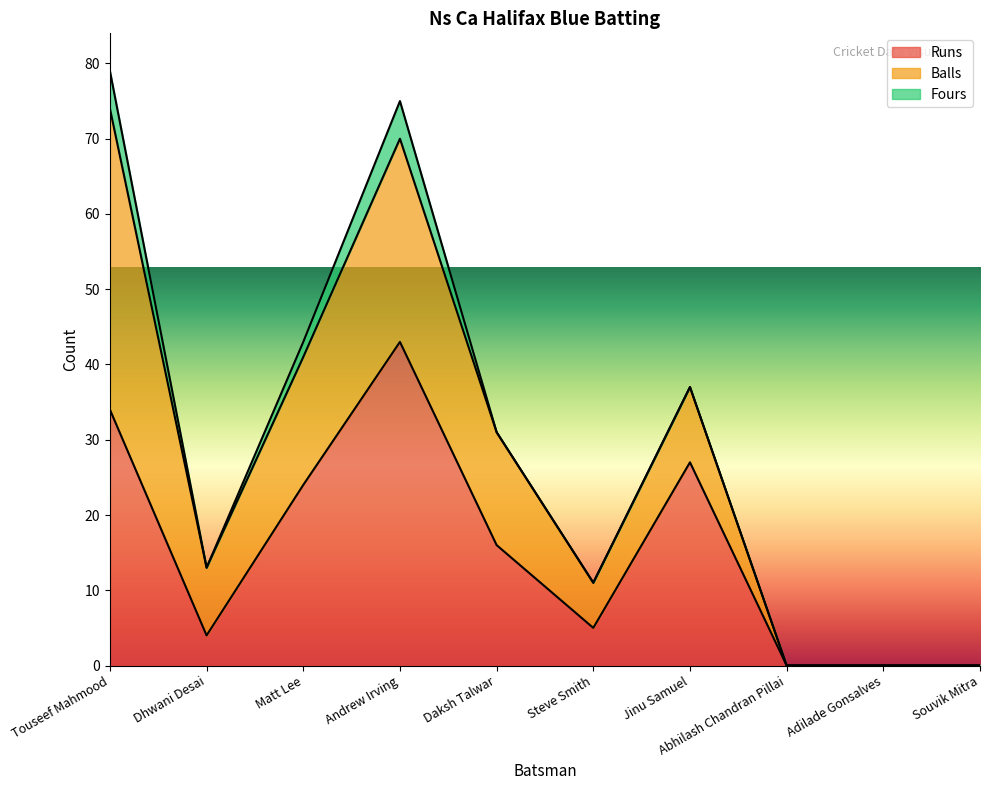

How many values in the Runs series exceed 16?

4